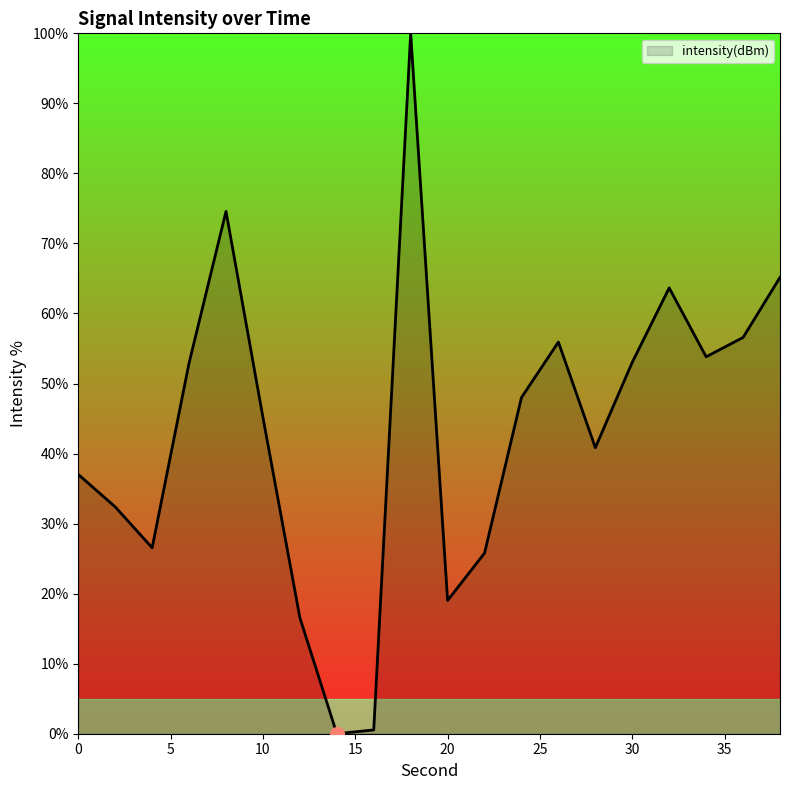

What is the difference between the maximum and minimum values?

100.0